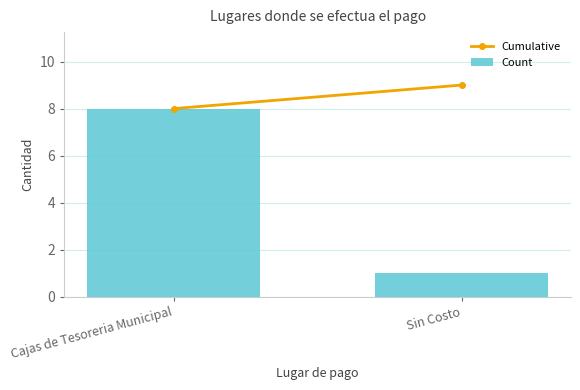

Read the value at Cajas de Tesoreria Municipal.

8